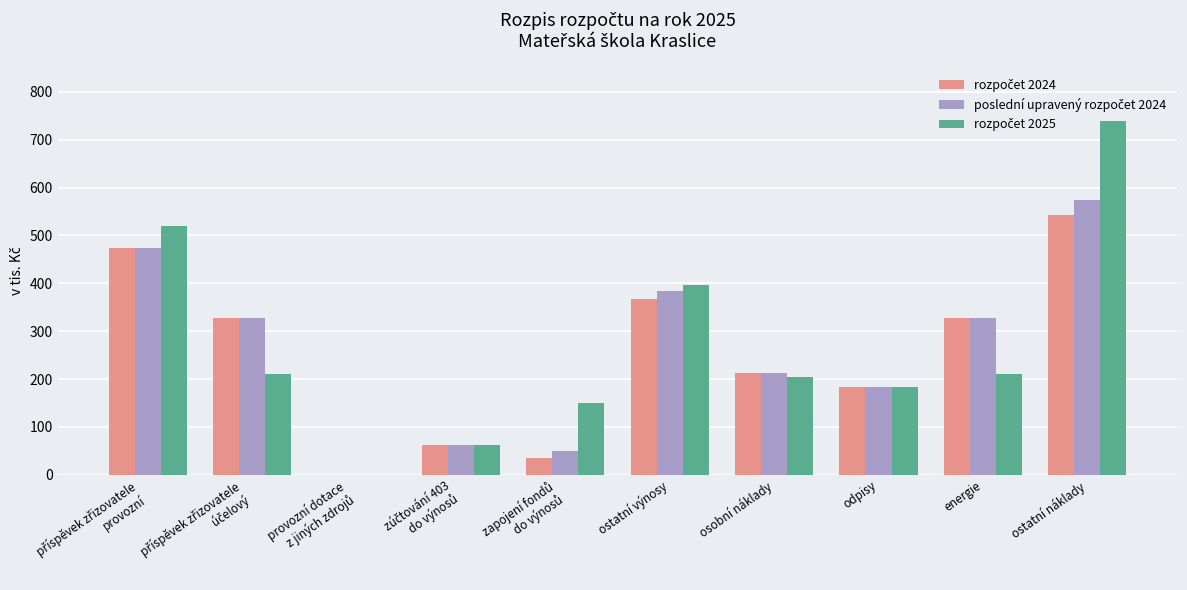

What is the greatest value displayed?

739.7